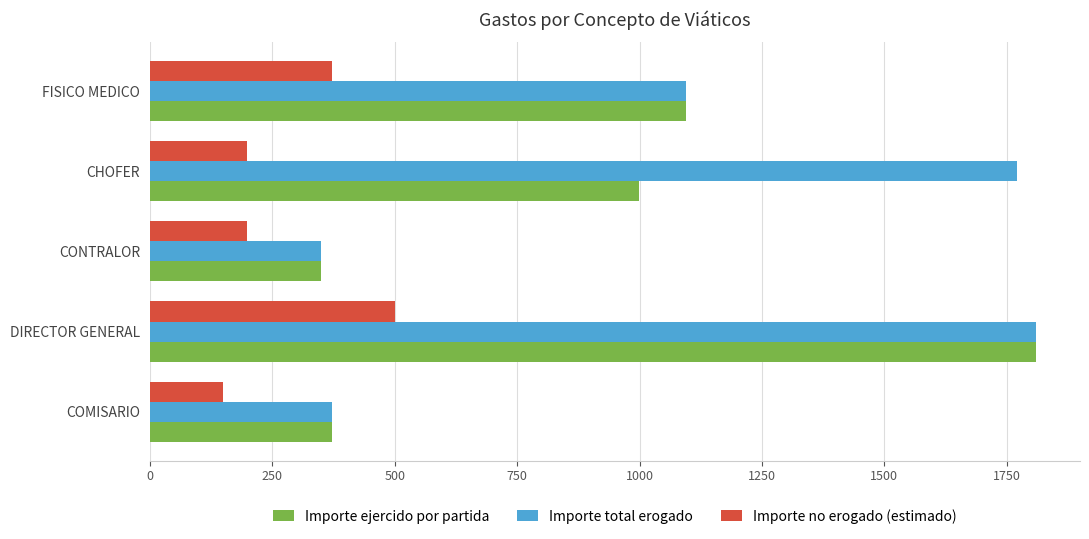

Is it true that Importe no erogado (estimado) equals 372.0 at FISICO MEDICO?

True